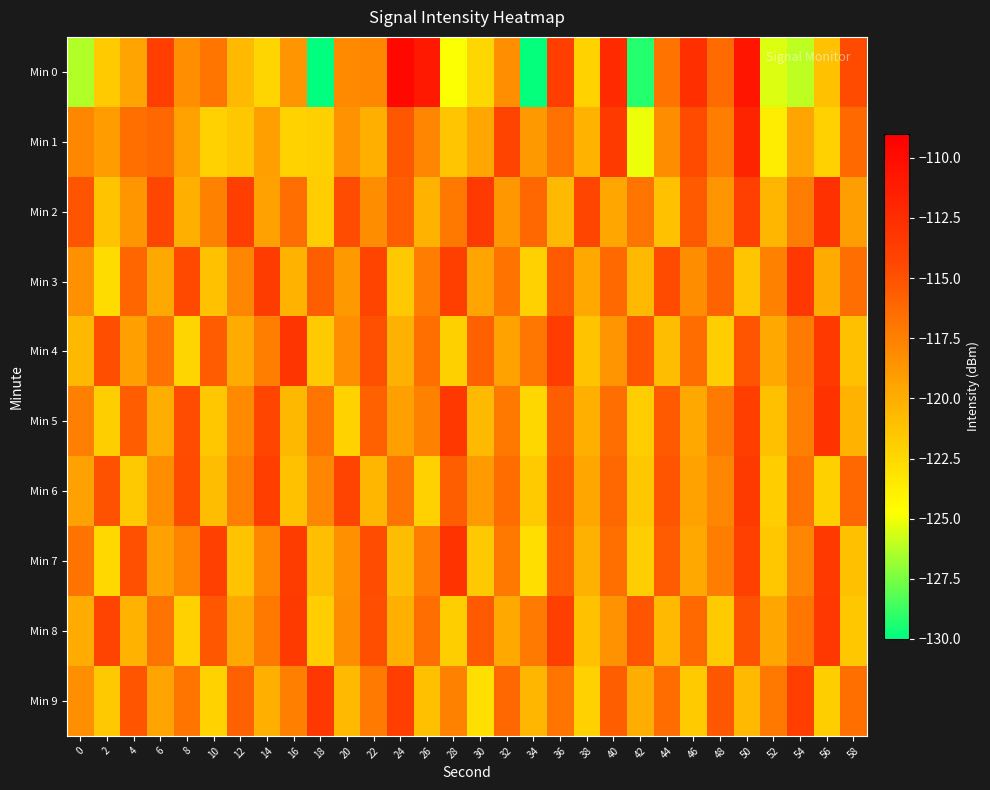

Between 12 and 28, which series saw the biggest shift?

Min 7